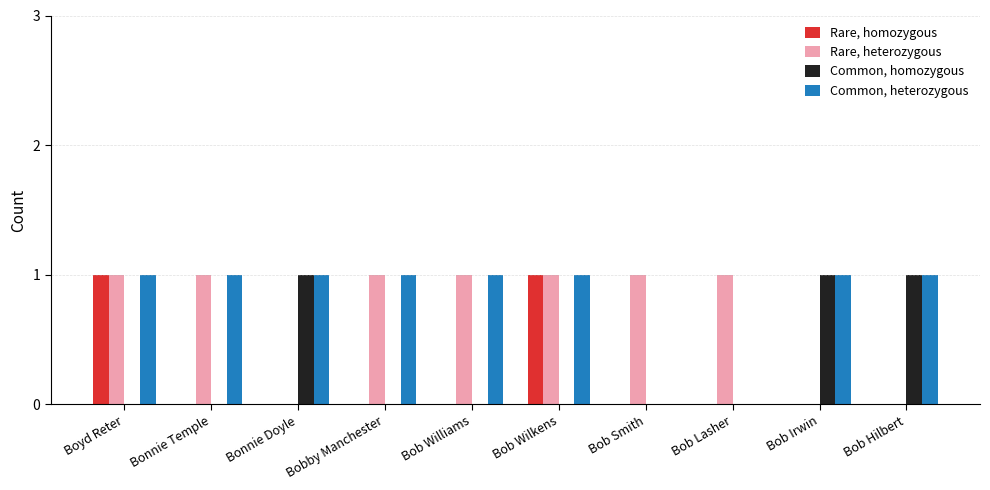

The Rare, homozygous series shows -1 at Bob Irwin. True or false?

False